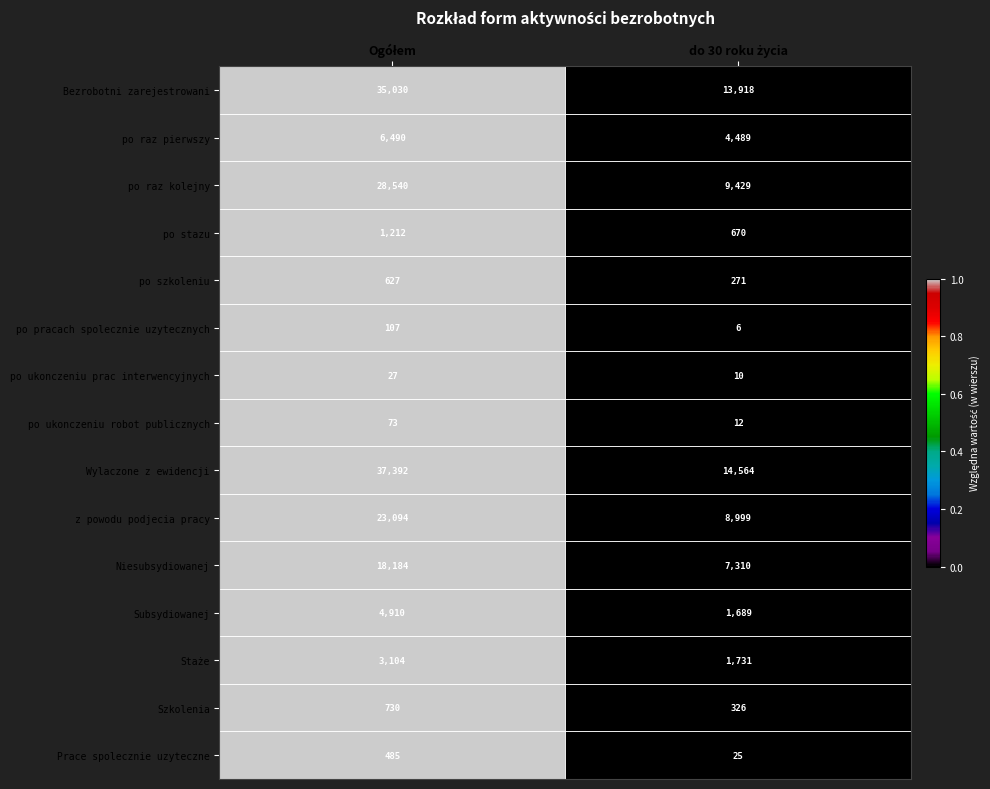

Which series has the largest total across all categories?

Wylaczone z ewidencji